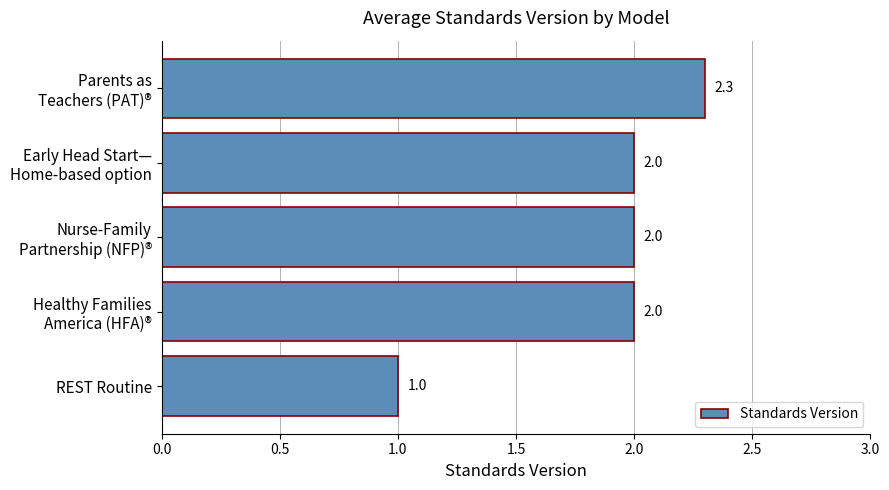

At which category does the chart reach its peak across all series?

Parents as
Teachers (PAT)®